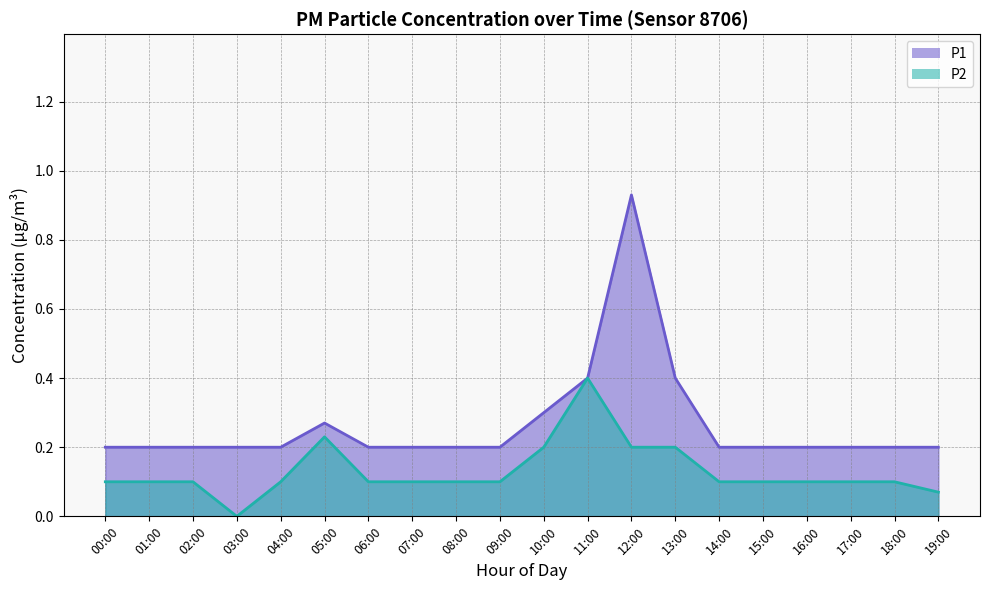

How many lines are shown in the chart?

2